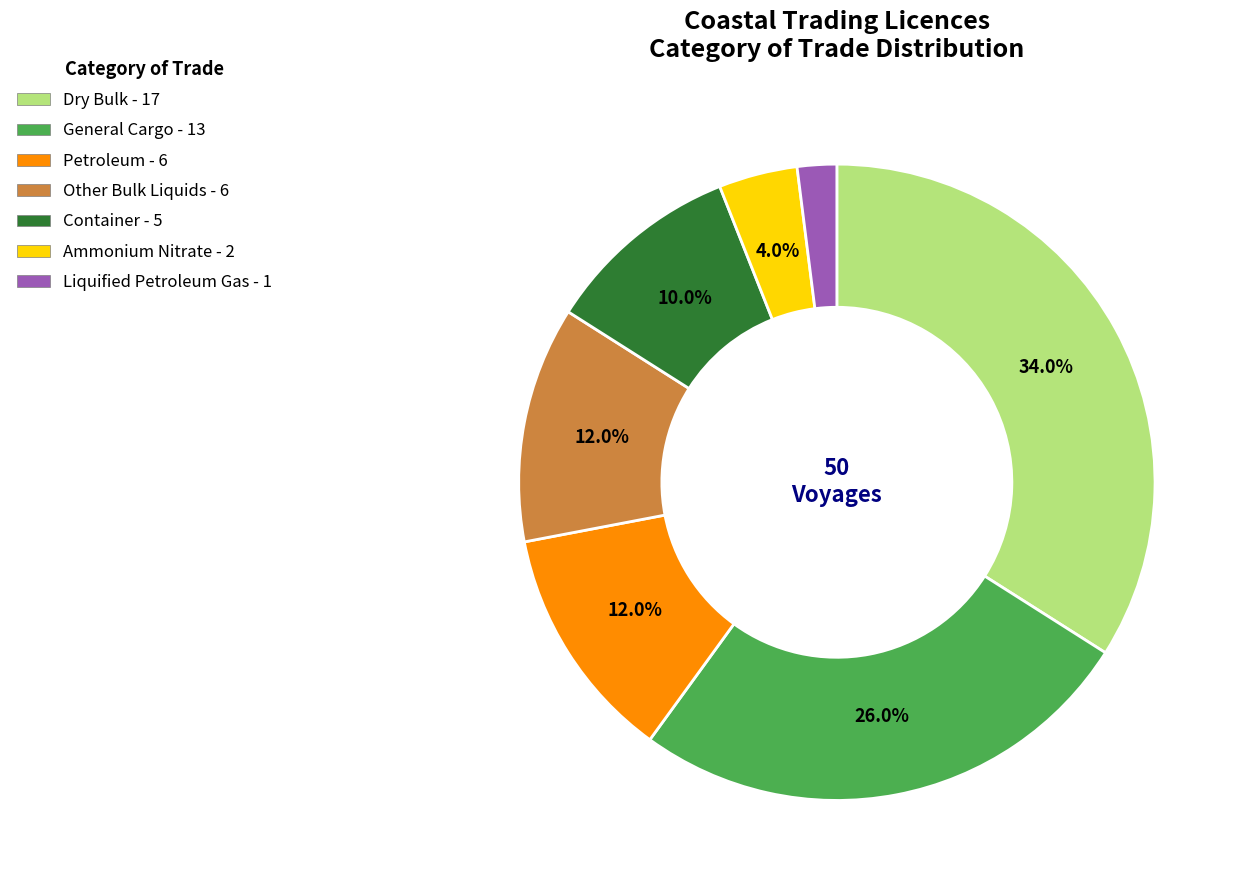

Does any single category account for the majority?

No